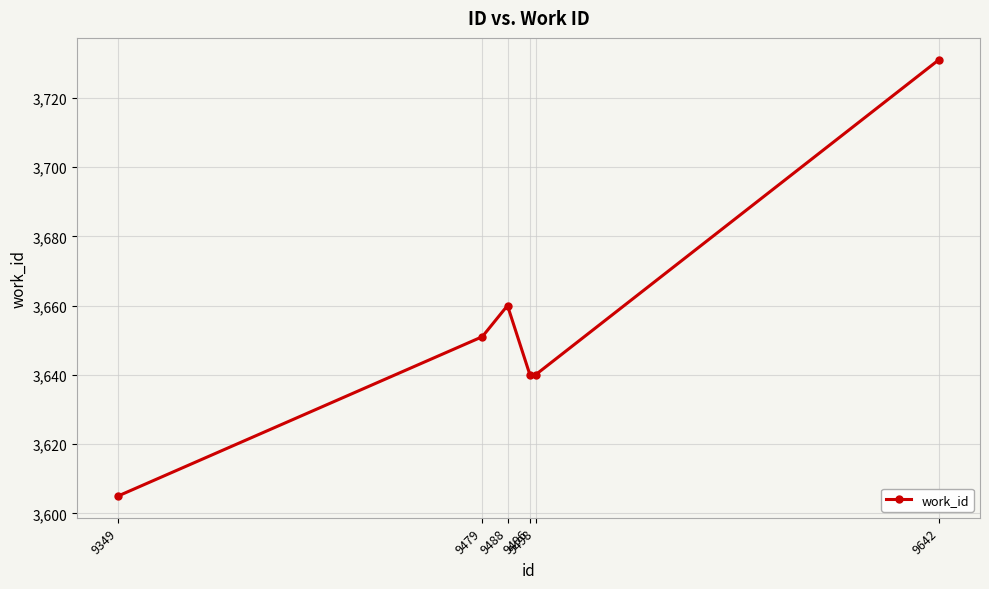

What is the greatest value displayed?

3731